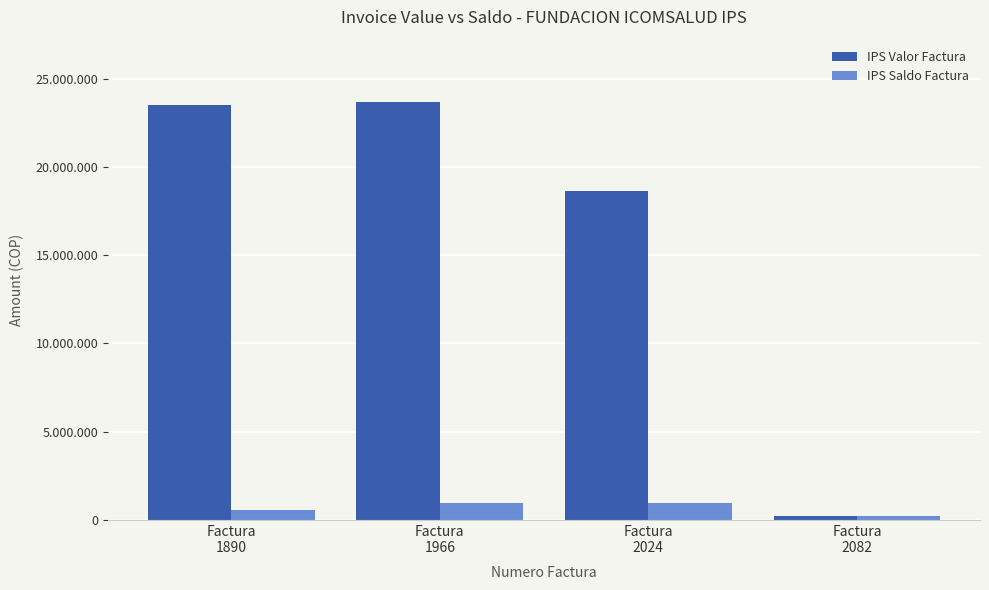

What is the value of the IPS Valor Factura bar at the 1st from the left?

23485245